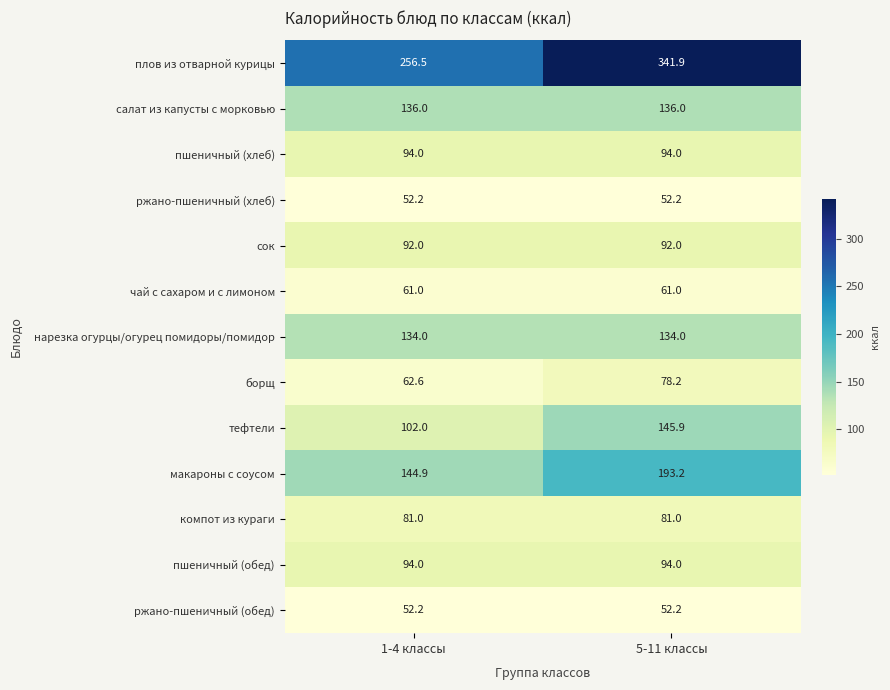

Reading left to right, extract all data points from this chart.

плов из отварной курицы: 256.5	341.9
салат из капусты с морковью: 136.0	136.0
пшеничный (хлеб): 94.0	94.0
ржано-пшеничный (хлеб): 52.2	52.2
сок: 92.0	92.0
чай с сахаром и с лимоном: 61.0	61.0
нарезка огурцы/огурец помидоры/помидор: 134.0	134.0
борщ: 62.6	78.2
тефтели: 102.0	145.9
макароны с соусом: 144.9	193.2
компот из кураги: 81.0	81.0
пшеничный (обед): 94.0	94.0
ржано-пшеничный (обед): 52.2	52.2